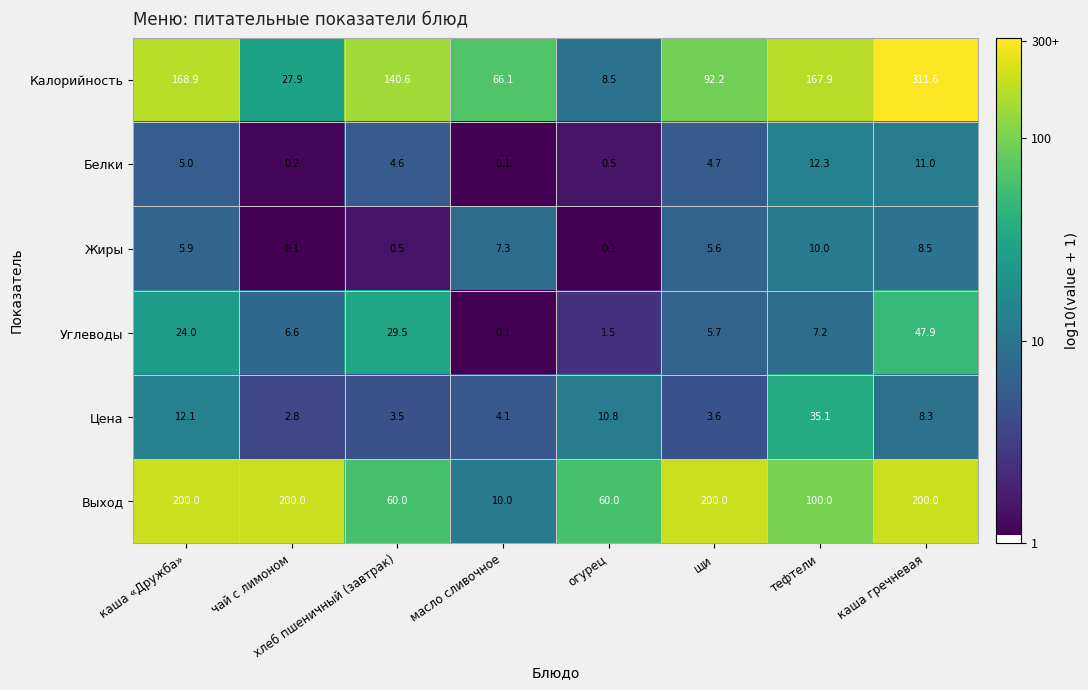

Rank the series by their maximum value, from lowest to highest.

Жиры, Белки, Цена, Углеводы, Выход, Калорийность